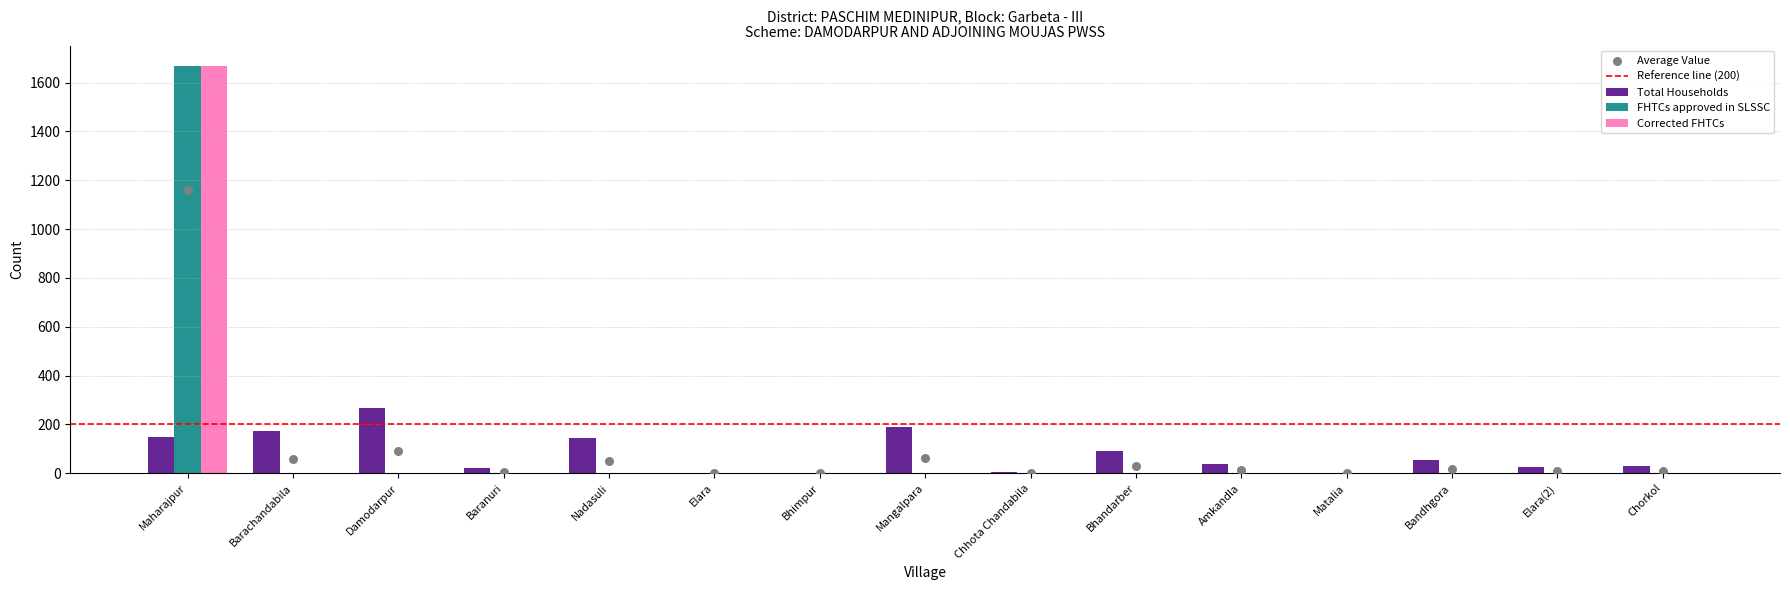

Which series has the largest total across all categories?

FHTCs approved in SLSSC